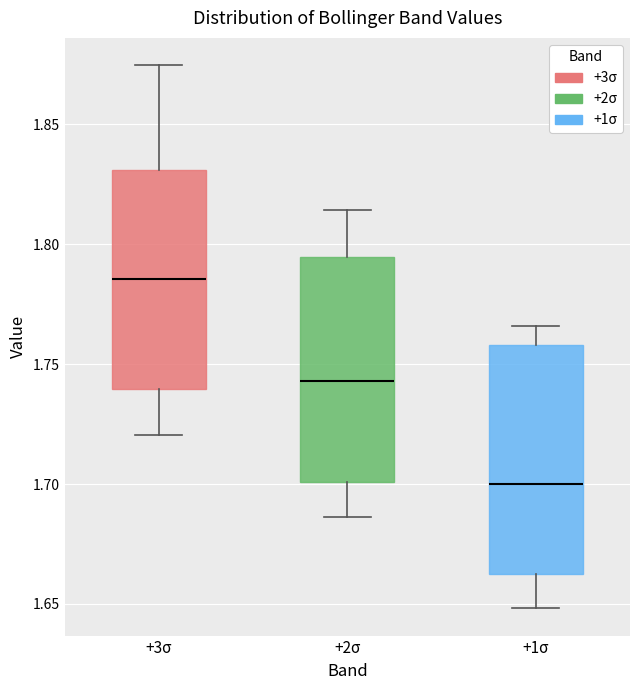

Reading left to right, transcribe this box plot: for each box, give where its median line is, the range the box spans, and where its two whiskers end, as read against the y-axis. The values are not printed on the chart, so give them approximately, as read against the axis.

+3σ: median 1.785, box 1.740 to 1.830, whiskers 1.720 to 1.875
+2σ: median 1.745, box 1.700 to 1.795, whiskers 1.685 to 1.815
+1σ: median 1.700, box 1.665 to 1.760, whiskers 1.650 to 1.765